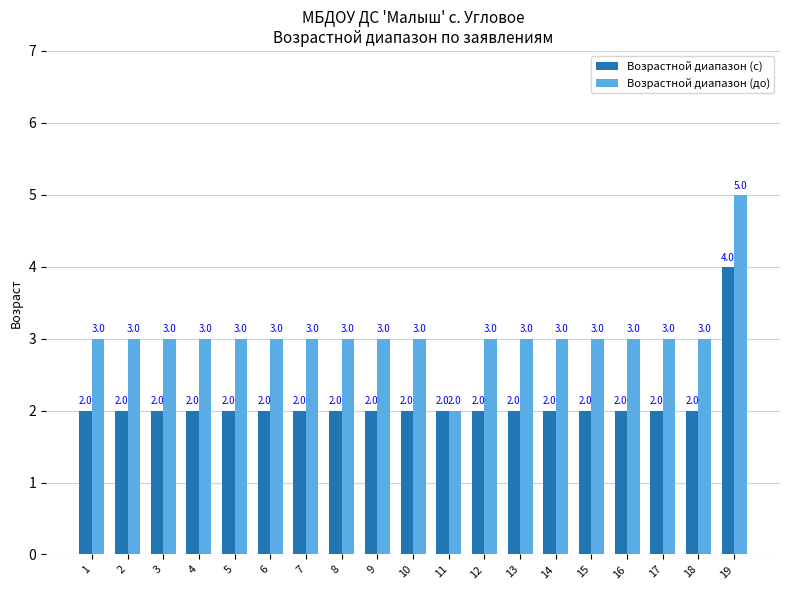

At which category does the chart reach its peak across all series?

19